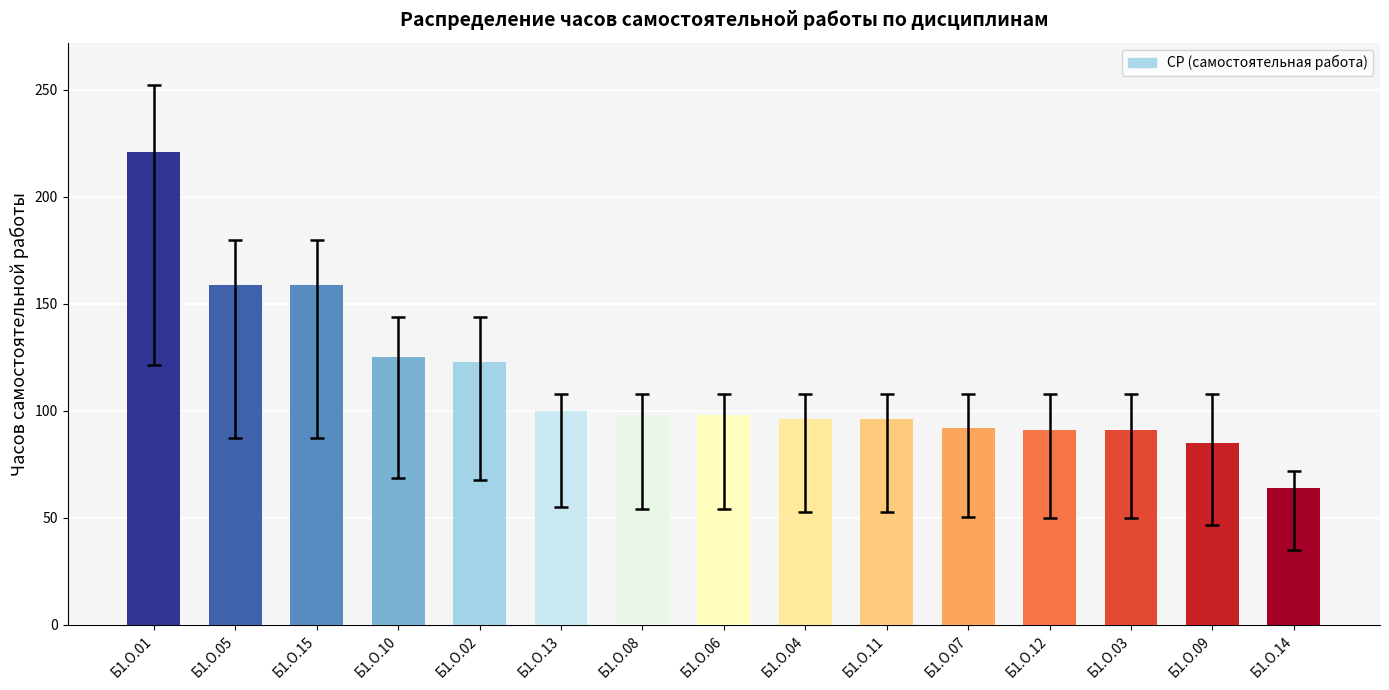

The value at Б1.О.12 is 91. True or false?

True